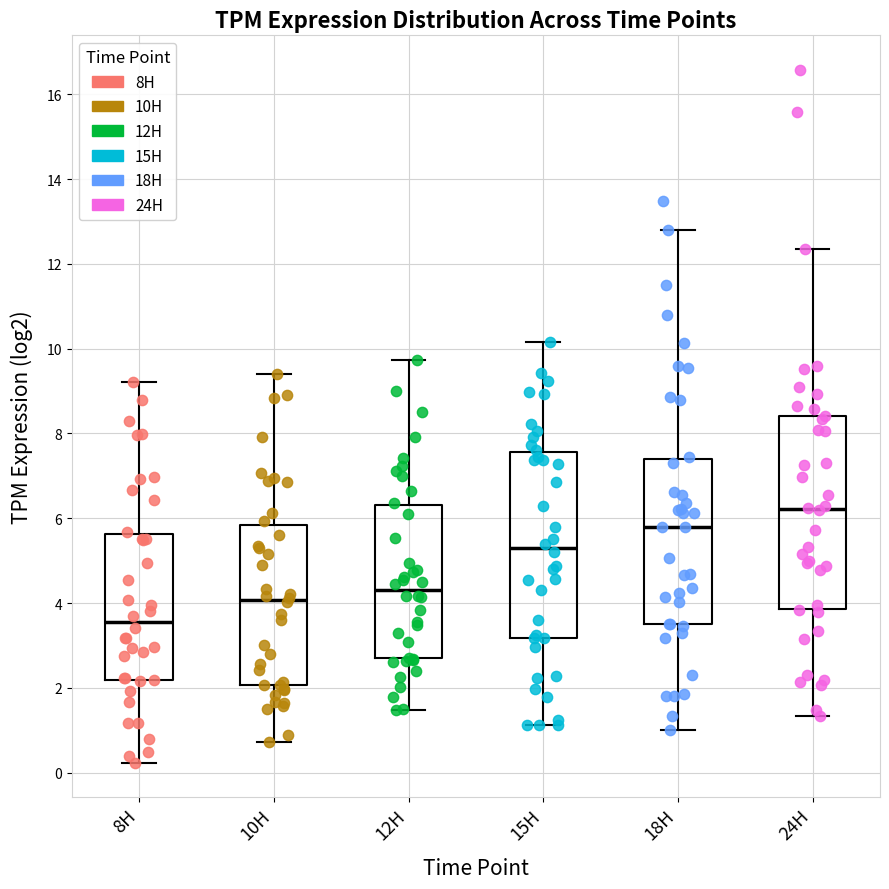

Reading left to right, read every box against the y-axis: the position of its median line, the range the box covers, and the ends of its whiskers. The values are not printed on the chart, so give them approximately, as read against the axis.

8H: median 3.6, box 2.2 to 5.6, whiskers 0.2 to 9.2
10H: median 4.0, box 2.0 to 5.8, whiskers 0.8 to 9.4
12H: median 4.4, box 2.6 to 6.4, whiskers 1.4 to 9.8
15H: median 5.4, box 3.2 to 7.6, whiskers 1.2 to 10.2
18H: median 5.8, box 3.6 to 7.4, whiskers 1.0 to 12.8
24H: median 6.2, box 3.8 to 8.4, whiskers 1.4 to 12.4